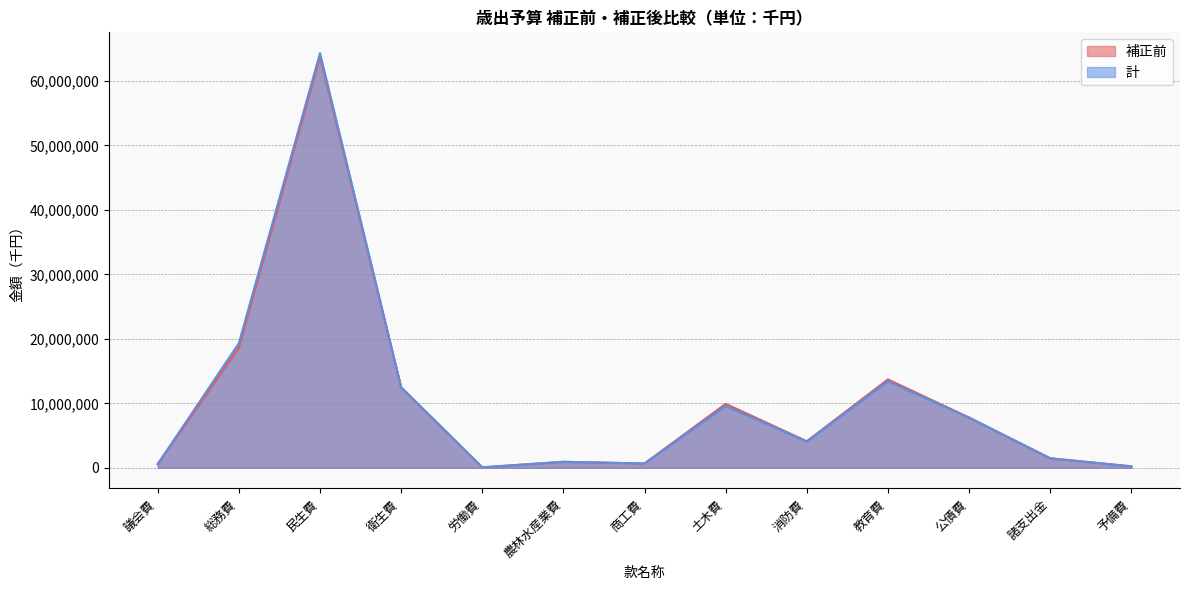

Rank the categories by 計 value from lowest to highest.

労働費, 予備費, 議会費, 商工費, 農林水産業費, 諸支出金, 消防費, 公債費, 土木費, 衛生費, 教育費, 総務費, 民生費